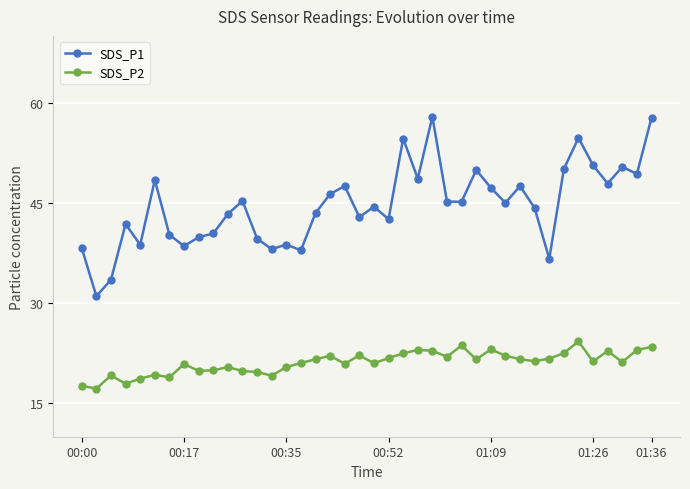

List the series in order of their overall mean, lowest first.

SDS_P2, SDS_P1